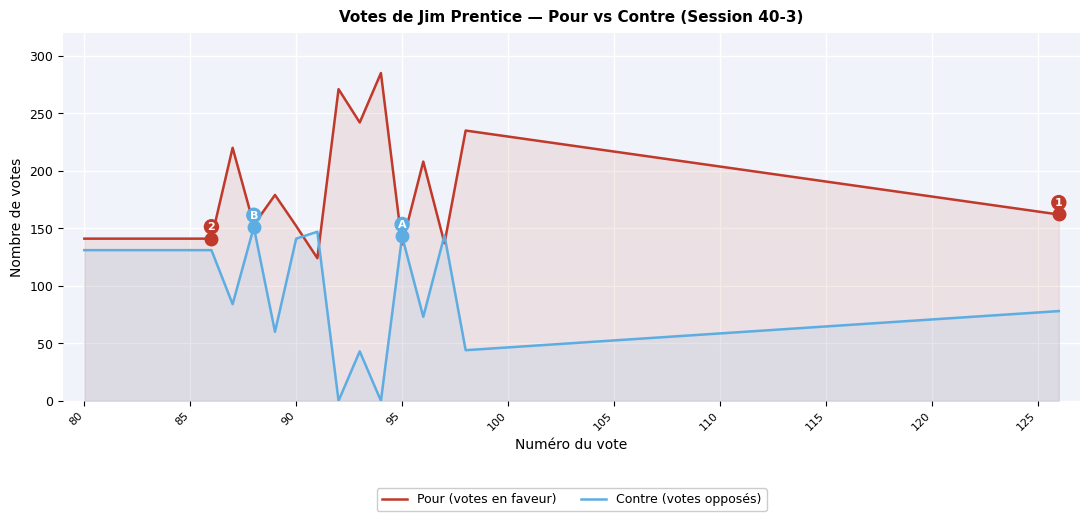

How many times do Contre (votes opposés) and Pour (votes en faveur) cross each other?

6